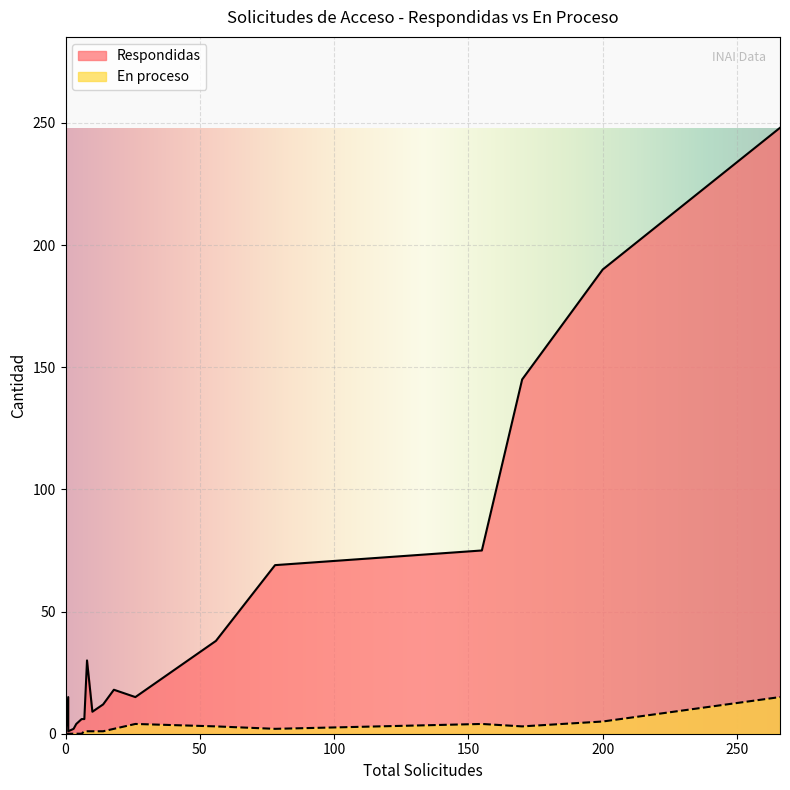

What is the average value of the En proceso series?

2